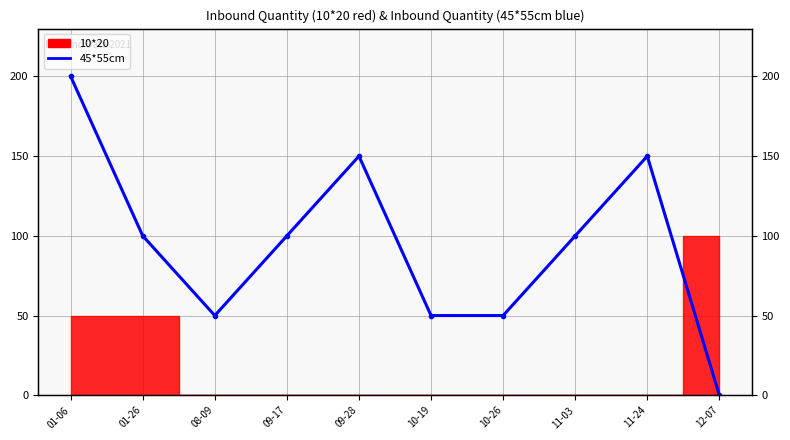

Where is the data nearest to the value 100?

01-26